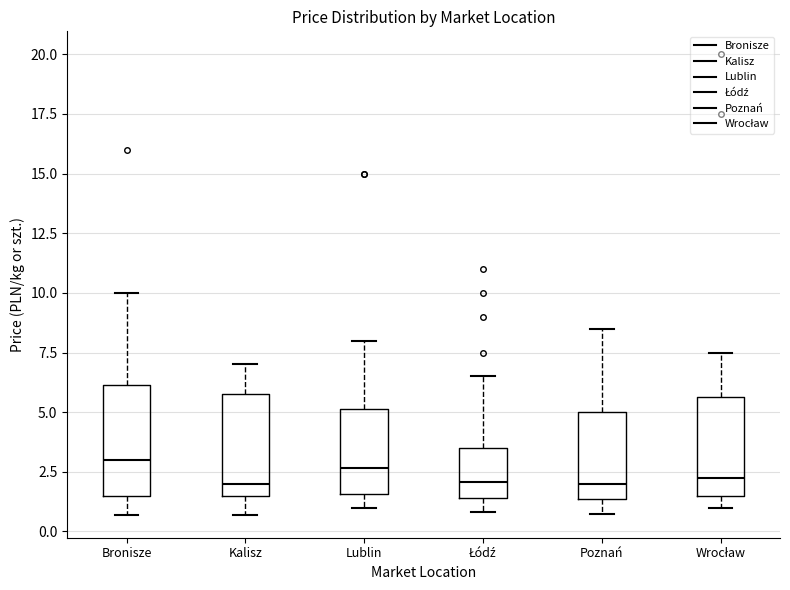

Where does the lower whisker of the box for Bronisze end on the y-axis? The values are not printed on the chart, so give them approximately, as read against the axis.

0.5